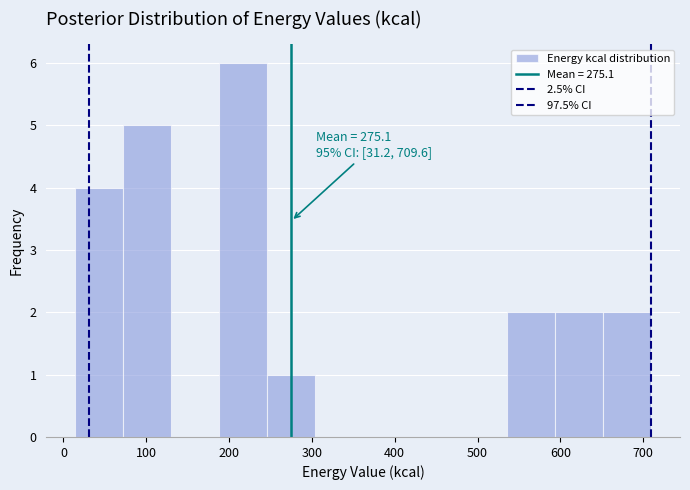

Over which range of the x-axis is the bar tallest?

190 to 250